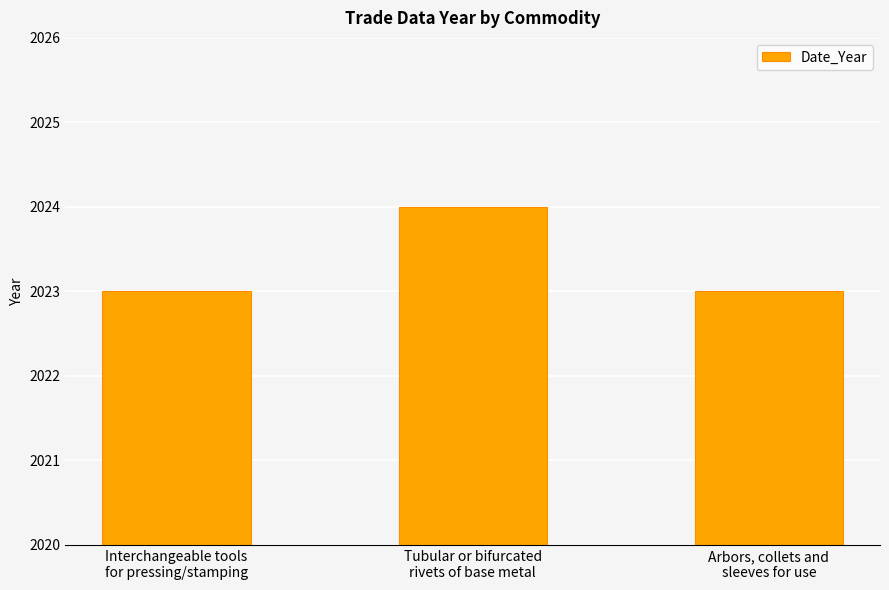

What is the sum of the values at Arbors, collets and
sleeves for use and Tubular or bifurcated
rivets of base metal?

4047